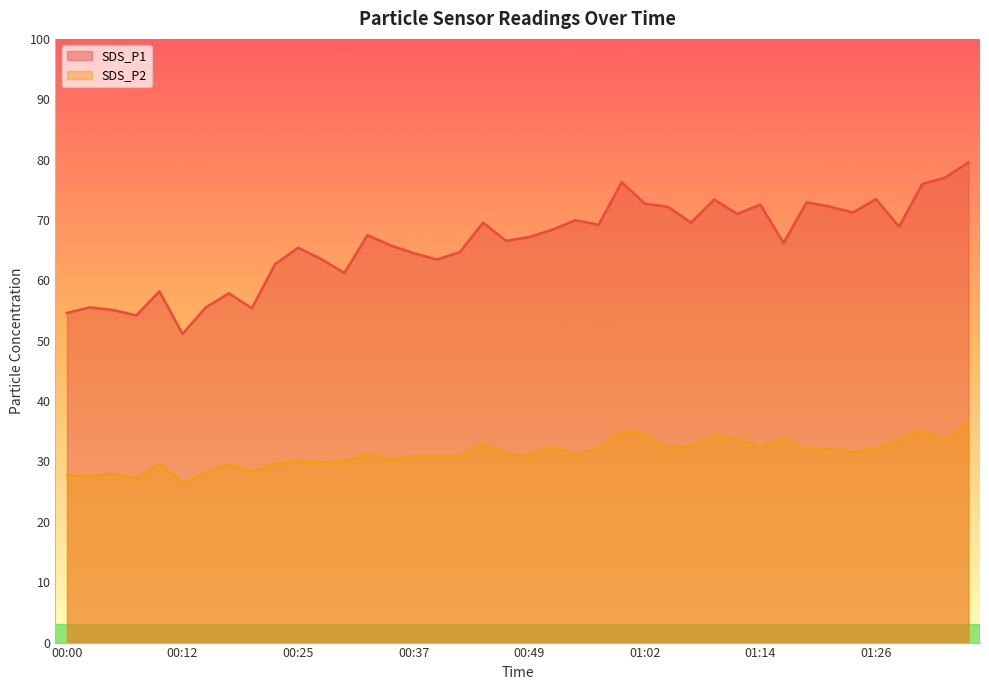

How many interior local peaks does the SDS_P2 series have?

13